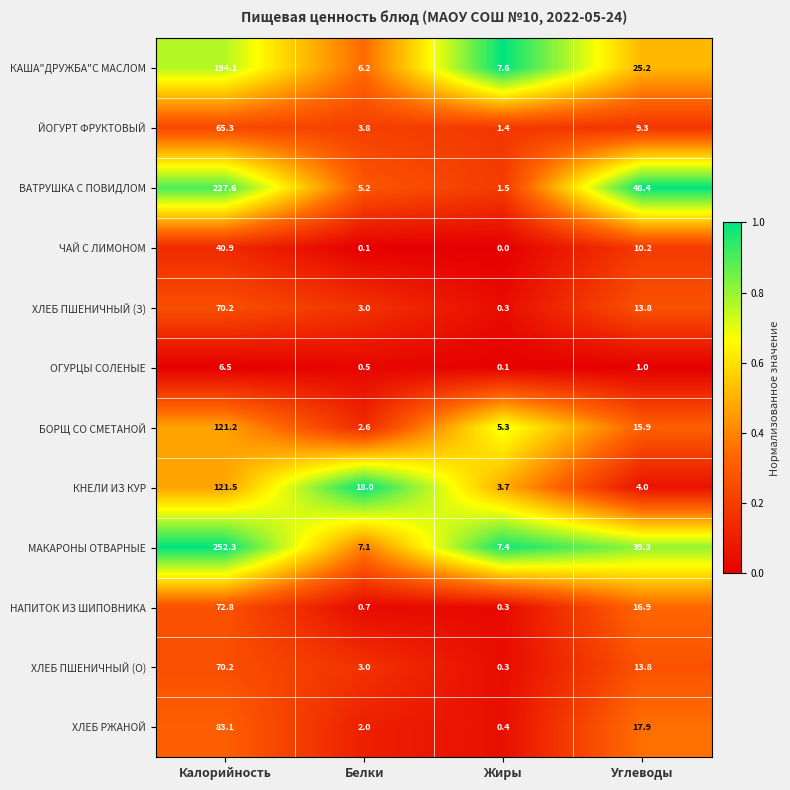

What is the difference between the second highest and minimum values in the КАША"ДРУЖБА"С МАСЛОМ series?

19.0